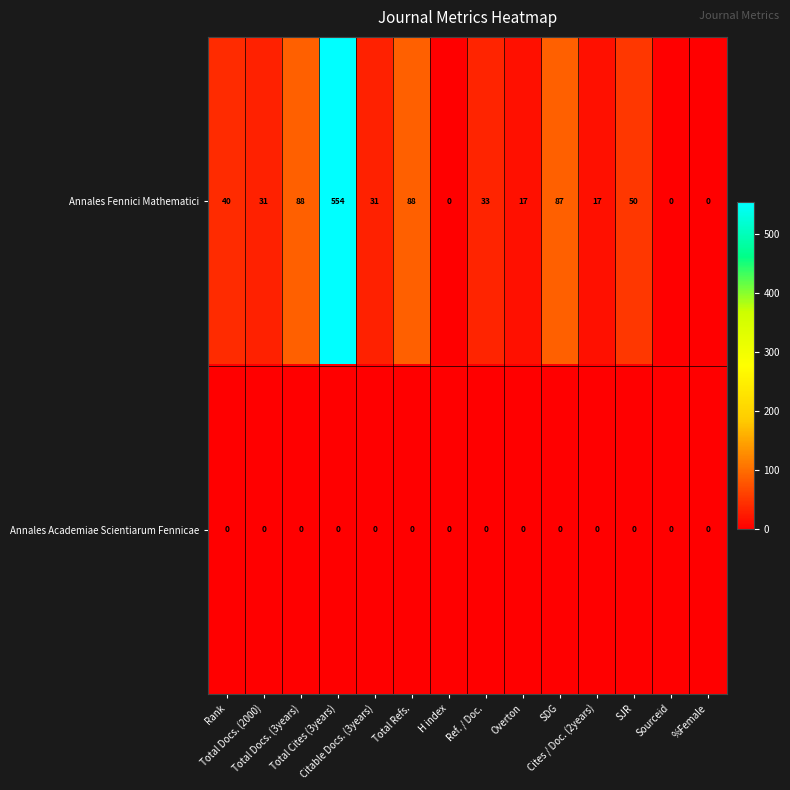

Which label corresponds to the largest value in the chart?

Total Cites (3years)